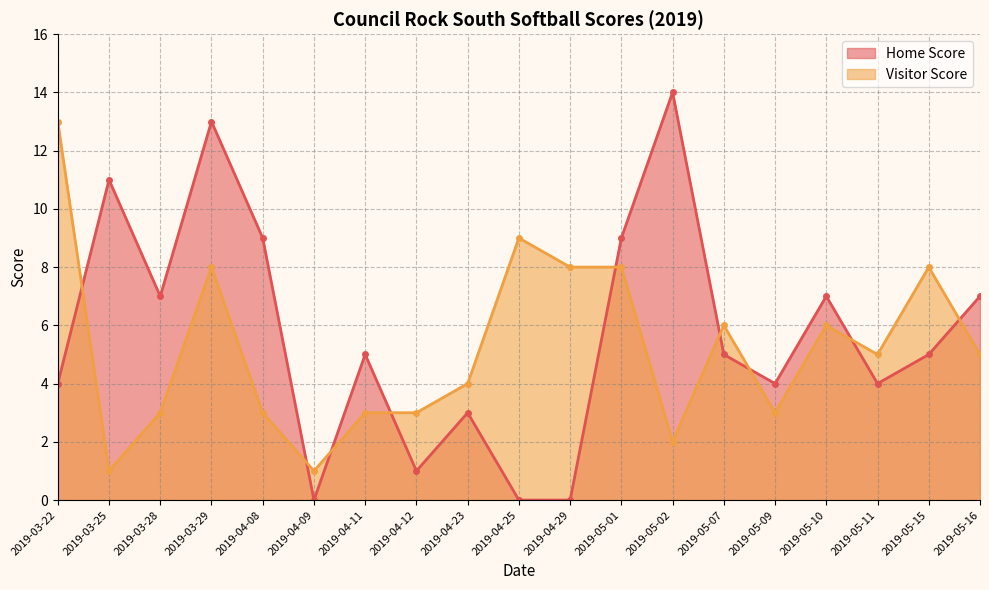

How many lines are shown in the chart?

2